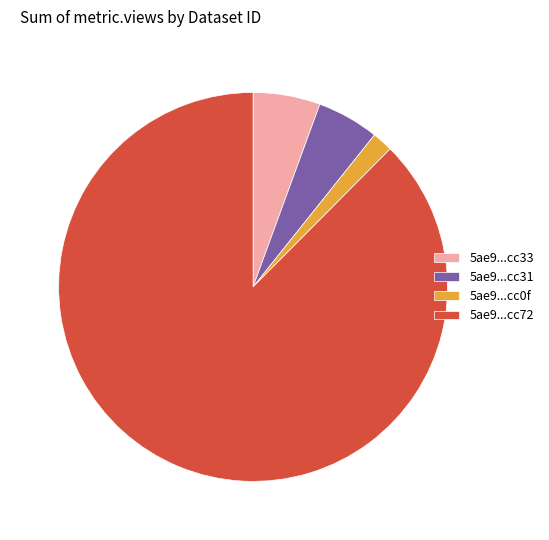

What is the ratio of the value at 5ae9...cc33 to the value at 5ae9...cc0f?

3.2